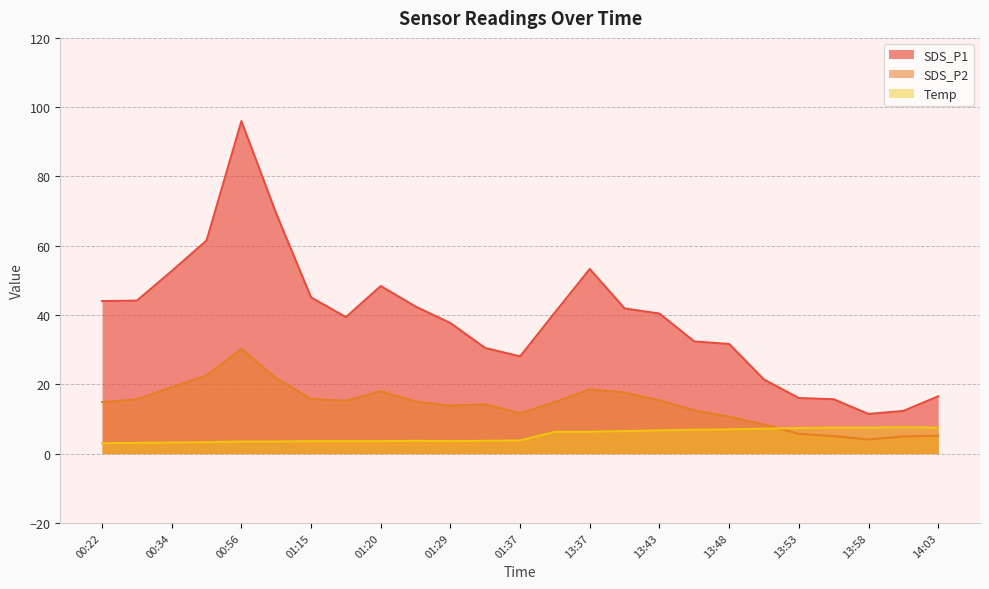

What is the label of the 25th point from the right?

00:22